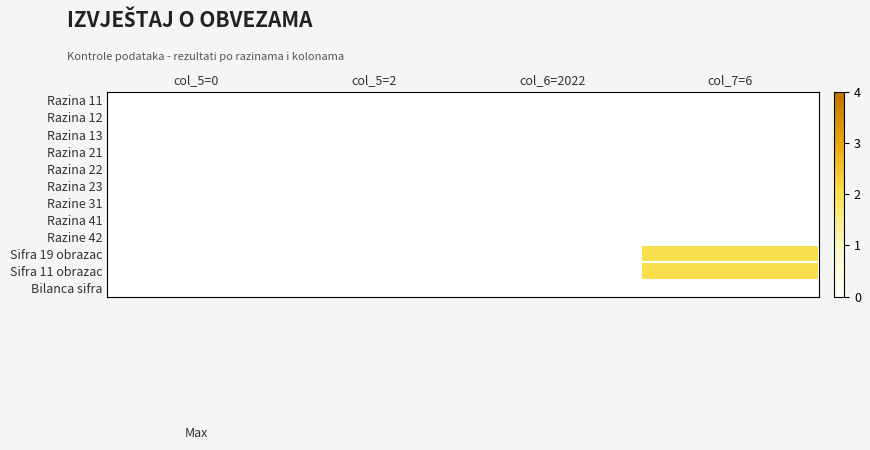

Reading left to right, transcribe all the data shown in this chart.

Razina 11: col_5=0=0	col_5=2=0	col_6=2022=0	col_7=6=0
Razina 12: col_5=0=0	col_5=2=0	col_6=2022=0	col_7=6=0
Razina 13: col_5=0=0	col_5=2=0	col_6=2022=0	col_7=6=0
Razina 21: col_5=0=0	col_5=2=0	col_6=2022=0	col_7=6=0
Razina 22: col_5=0=0	col_5=2=0	col_6=2022=0	col_7=6=0
Razina 23: col_5=0=0	col_5=2=0	col_6=2022=0	col_7=6=0
Razine 31: col_5=0=0	col_5=2=0	col_6=2022=0	col_7=6=0
Razina 41: col_5=0=0	col_5=2=0	col_6=2022=0	col_7=6=0
Razine 42: col_5=0=0	col_5=2=0	col_6=2022=0	col_7=6=0
Sifra 19 obrazac: col_5=0=0	col_5=2=0	col_6=2022=0	col_7=6=2
Sifra 11 obrazac: col_5=0=0	col_5=2=0	col_6=2022=0	col_7=6=2
Bilanca sifra: col_5=0=0	col_5=2=0	col_6=2022=0	col_7=6=0